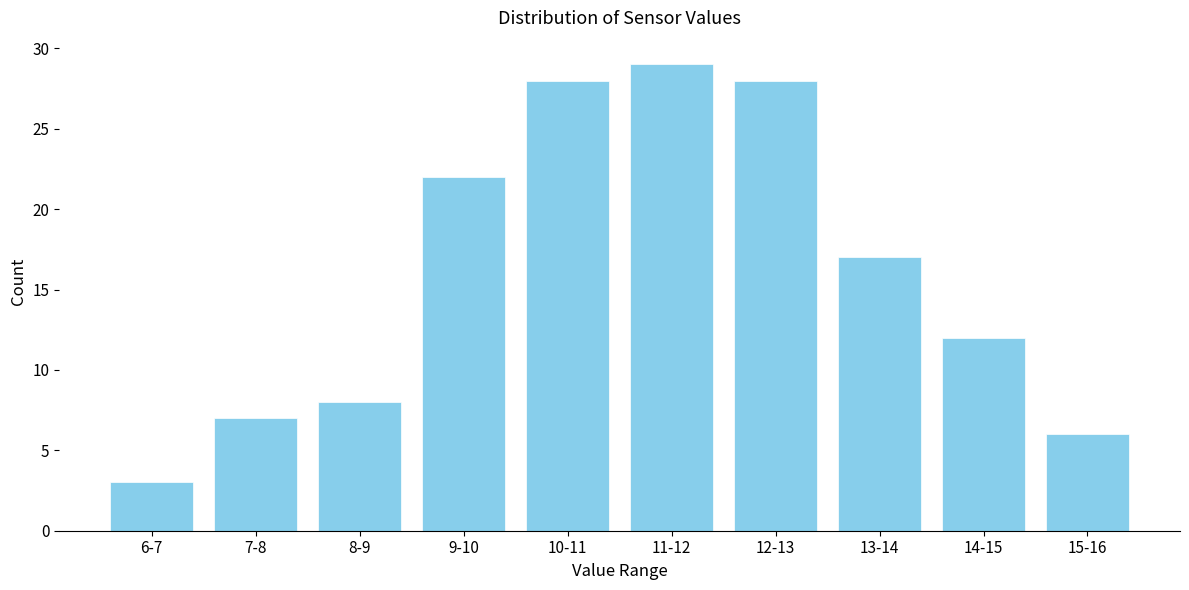

Reading left to right, extract all data points from this chart.

3	7	8	22	28	29	28	17	12	6